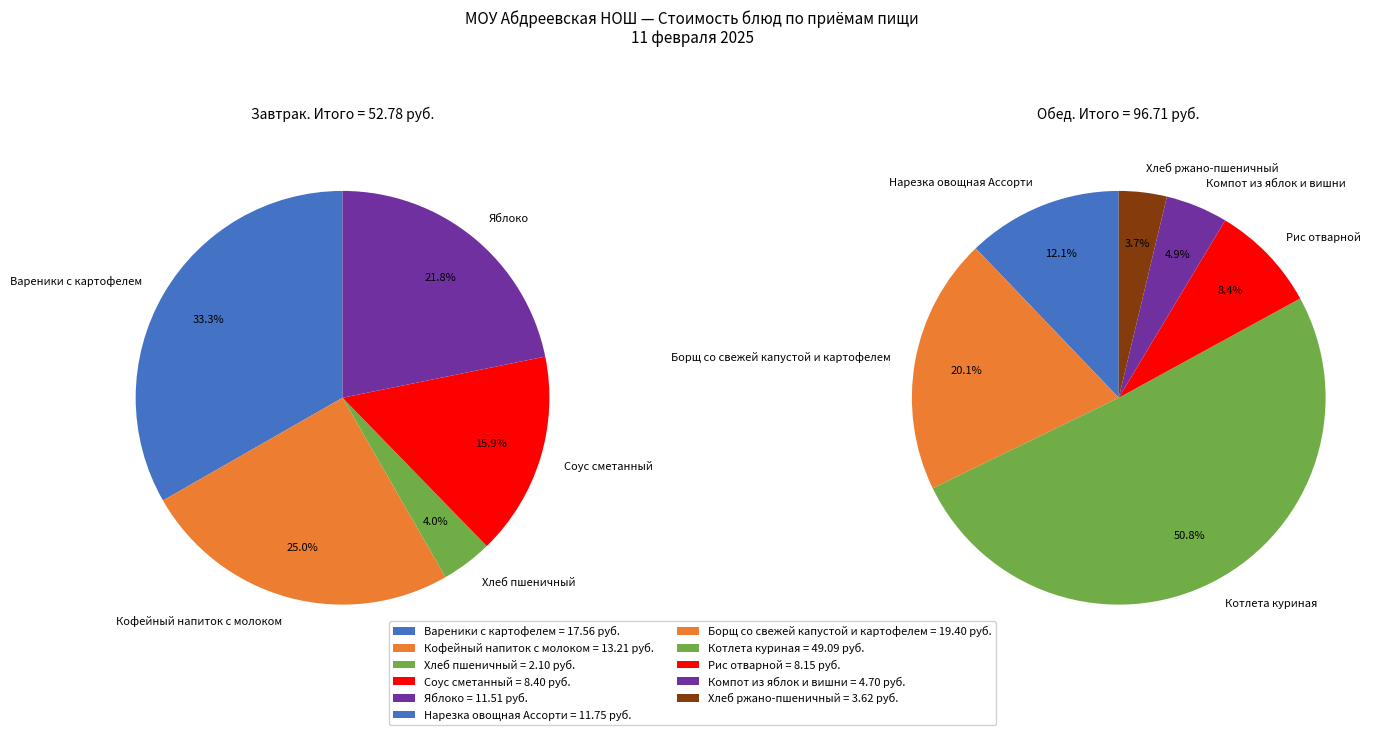

Does Хлеб пшеничный represent more than half of the total?

No